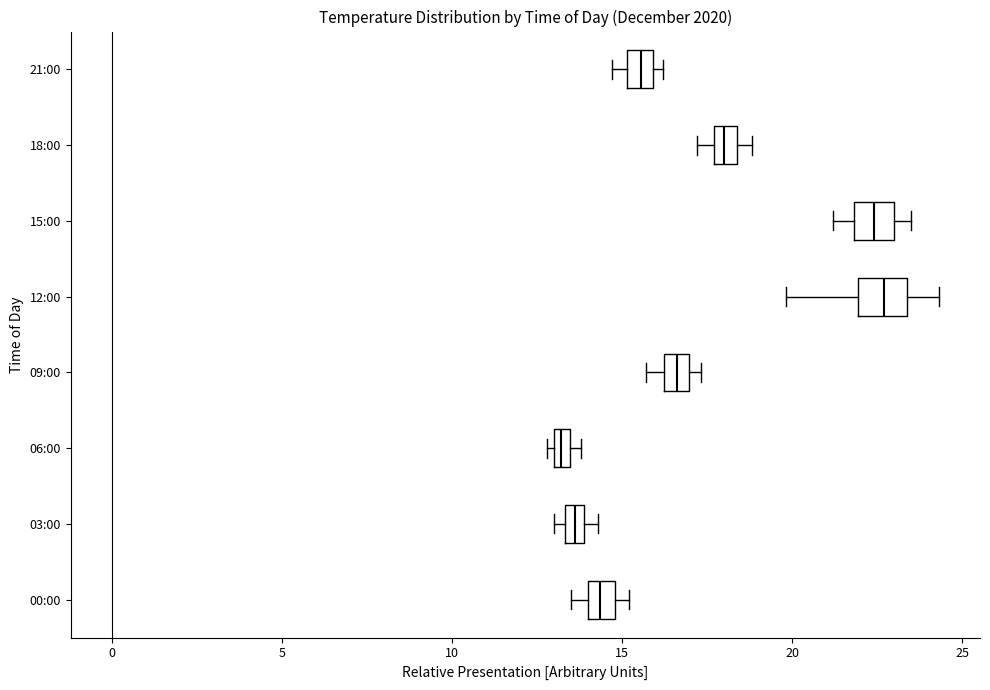

Where is the left edge of the box for 00:00 on the x-axis? The values are not printed on the chart, so give them approximately, as read against the axis.

14.0